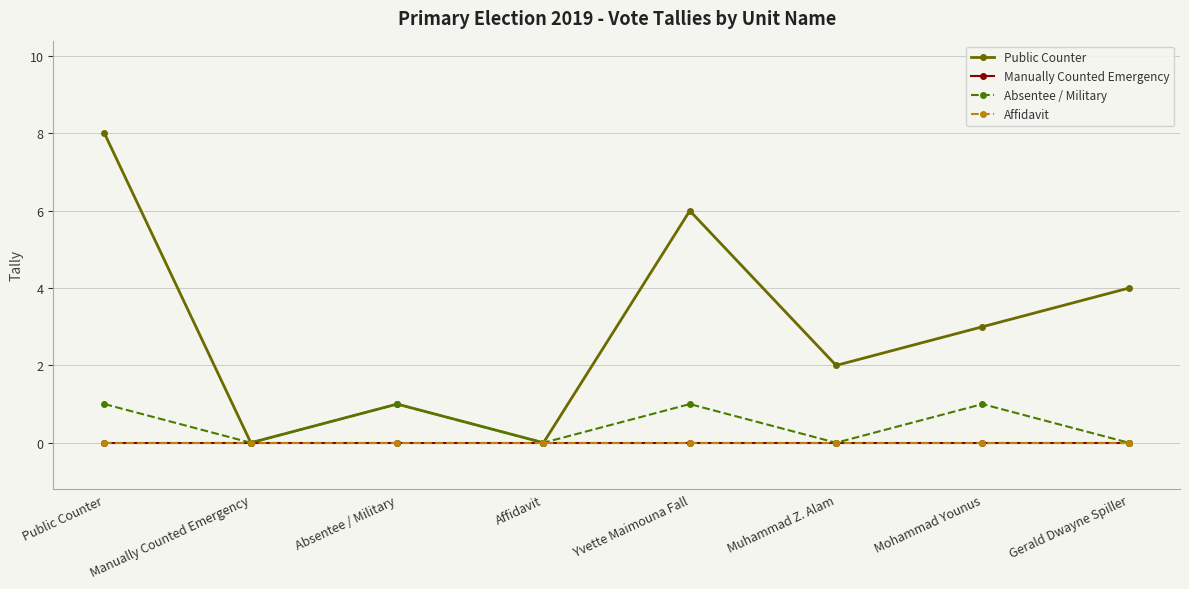

Which category has the highest value in the Public Counter series?

Public Counter